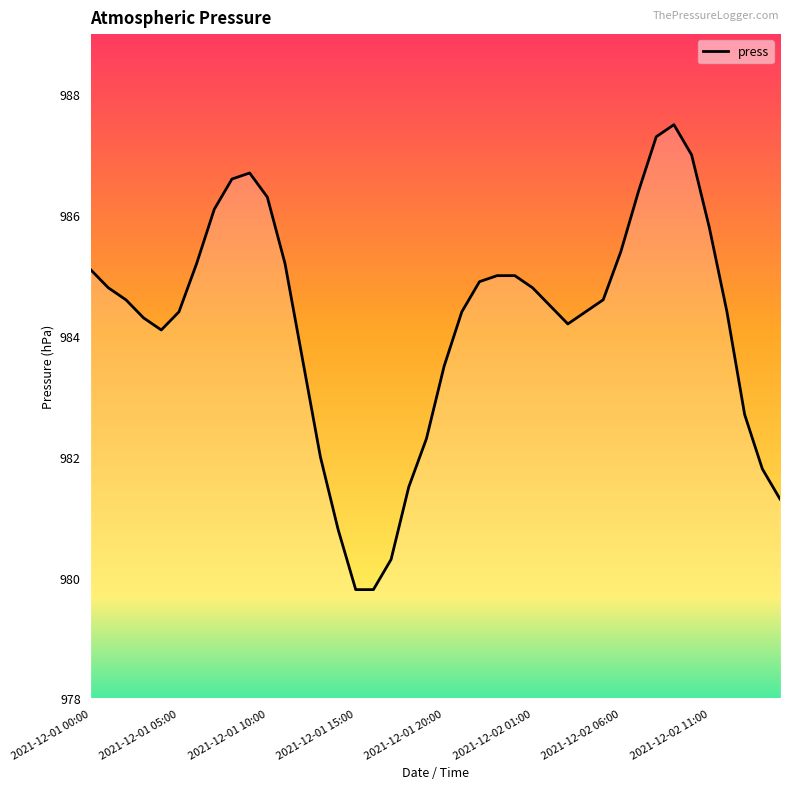

Reading left to right, what are all the values shown in this chart?

985.1	984.8	984.6	984.3	984.1	984.4	985.2	986.1	986.6	986.7	986.3	985.2	983.6	982.0	980.8	979.8	979.8	980.3	981.5	982.3	983.5	984.4	984.9	985.0	985.0	984.8	984.5	984.2	984.4	984.6	985.4	986.4	987.3	987.5	987.0	985.8	984.4	982.7	981.8	981.3